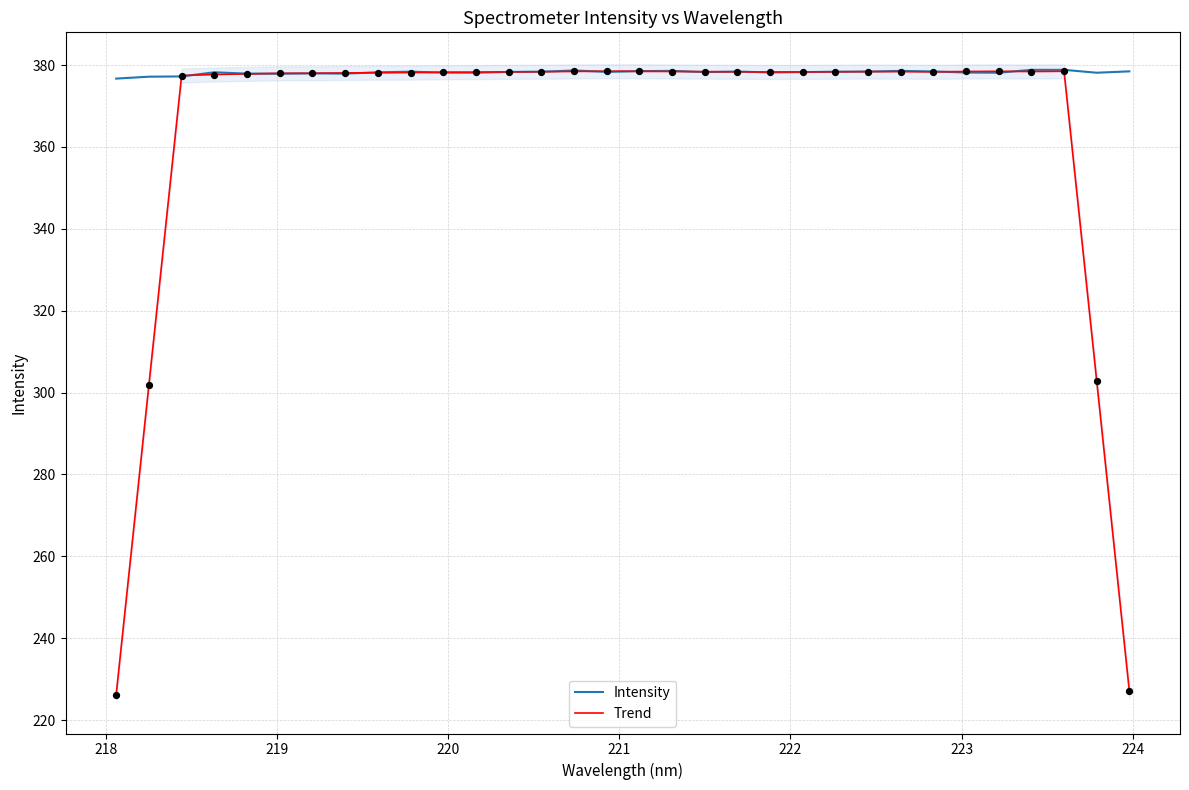

What is the highest value of the Trend series?

378.5